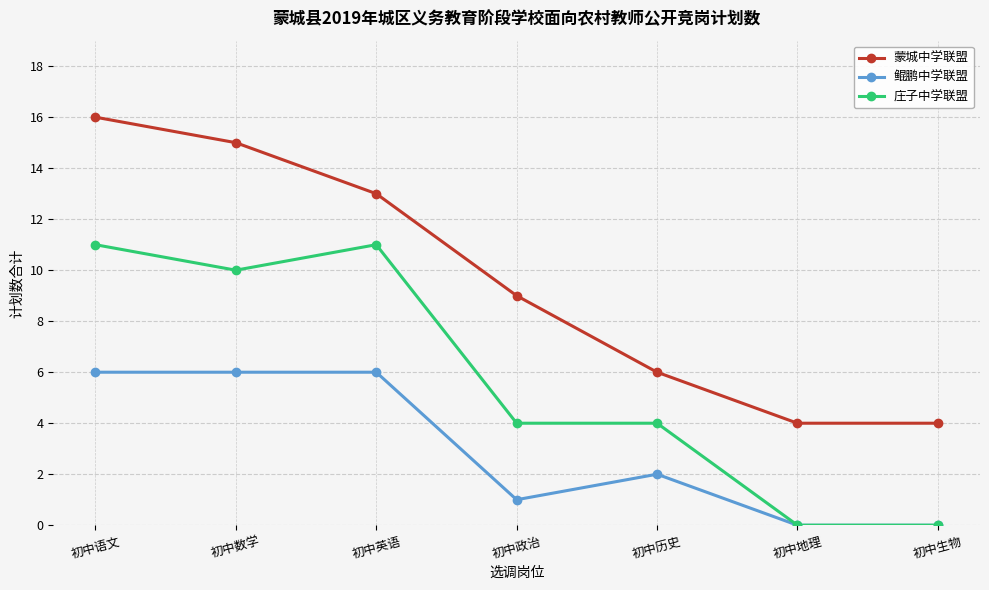

Where does the 鲲鹏中学联盟 series first go above 2?

初中语文